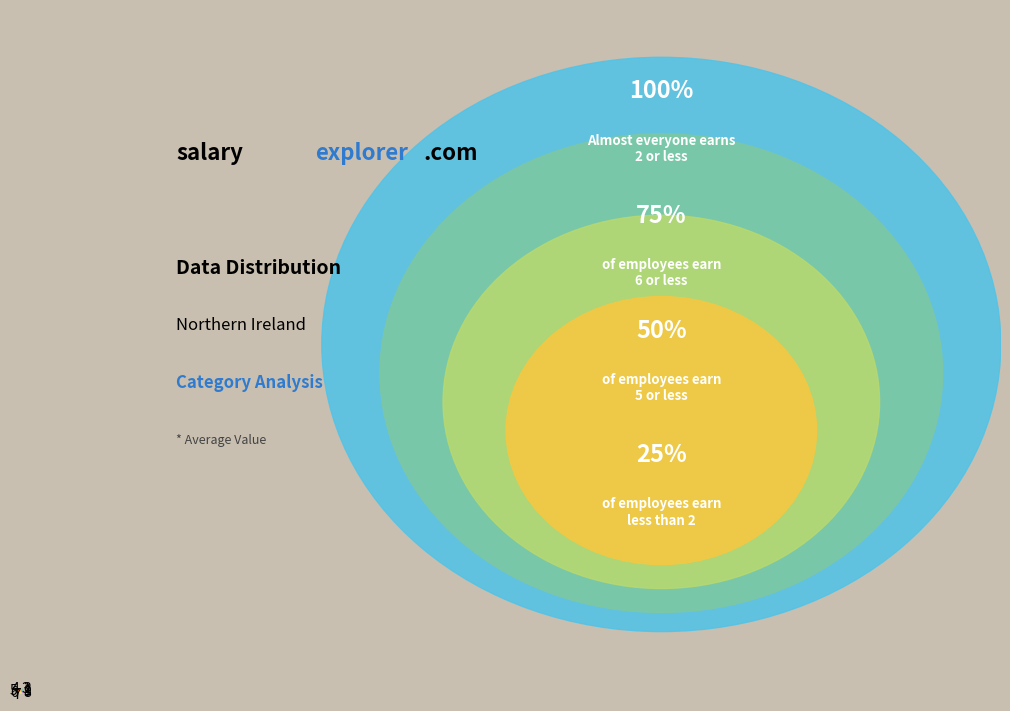

True or false: 4 accounts for 20% of the total.

True